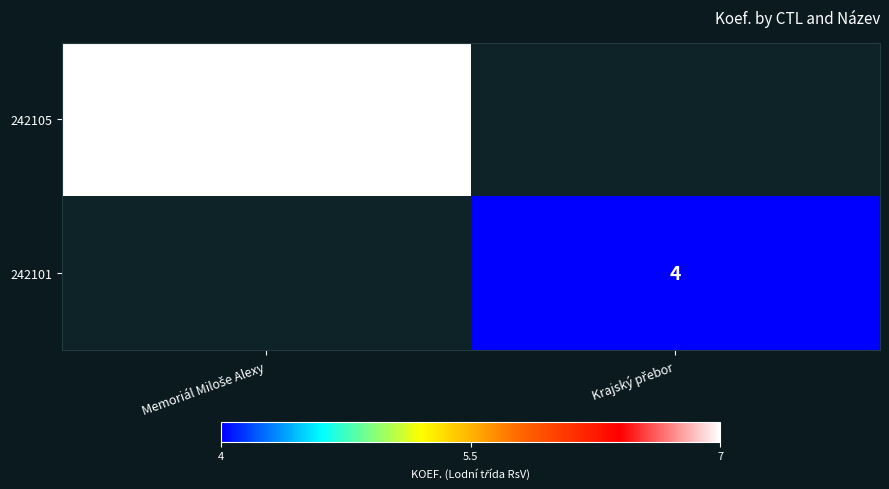

Read the 242105 value at Memoriál Miloše Alexy.

7.0